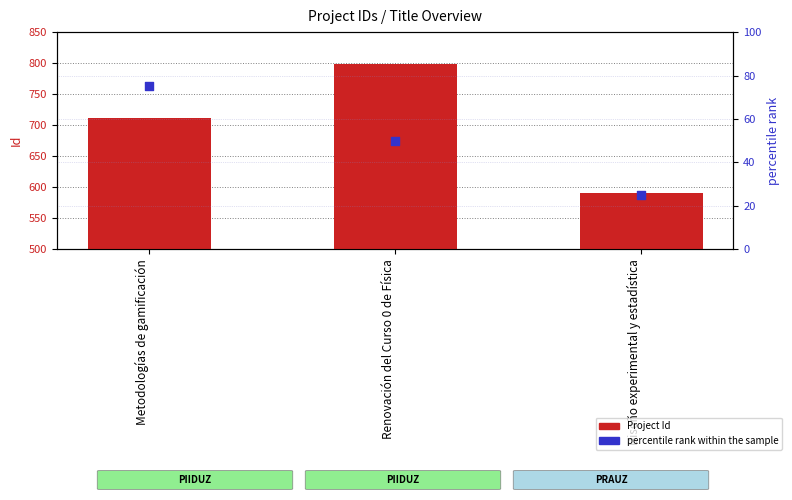

What are all the series names shown in the legend?

Project Id, percentile rank within the sample